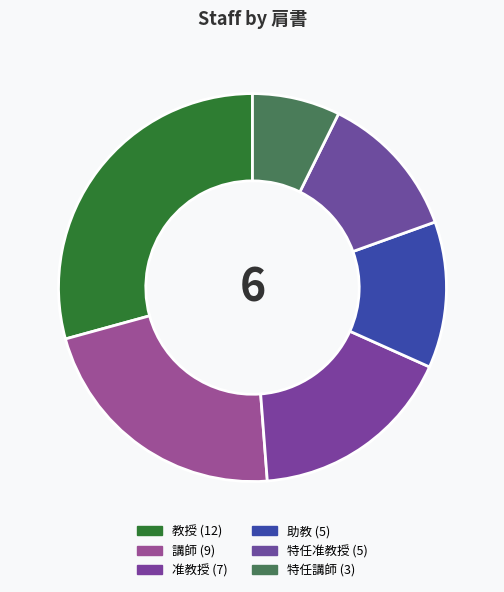

To the nearest percent, what is the average slice percentage?

17%